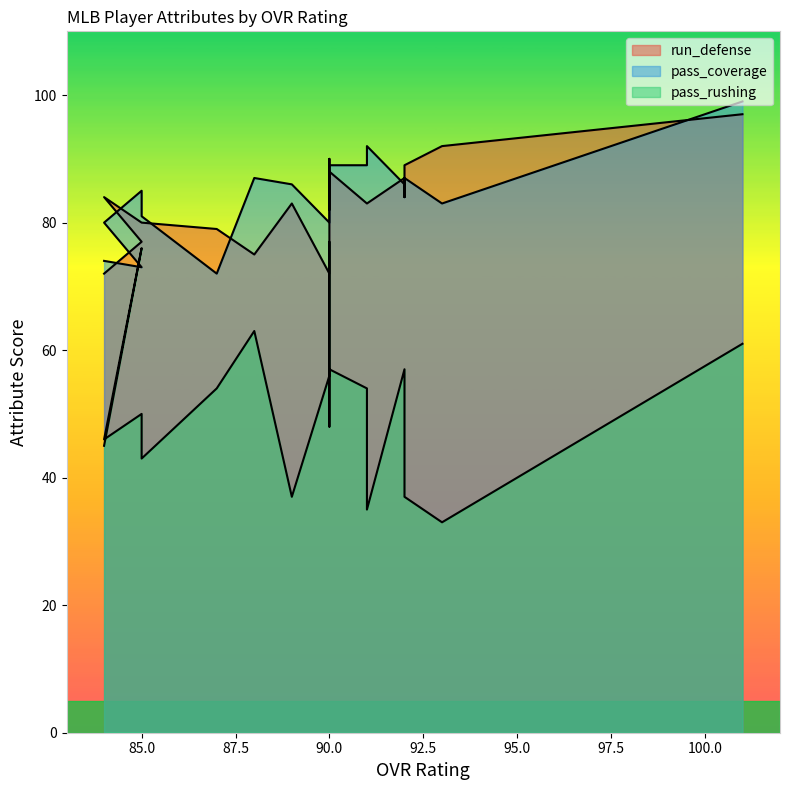

Count the number of data series in this chart.

3